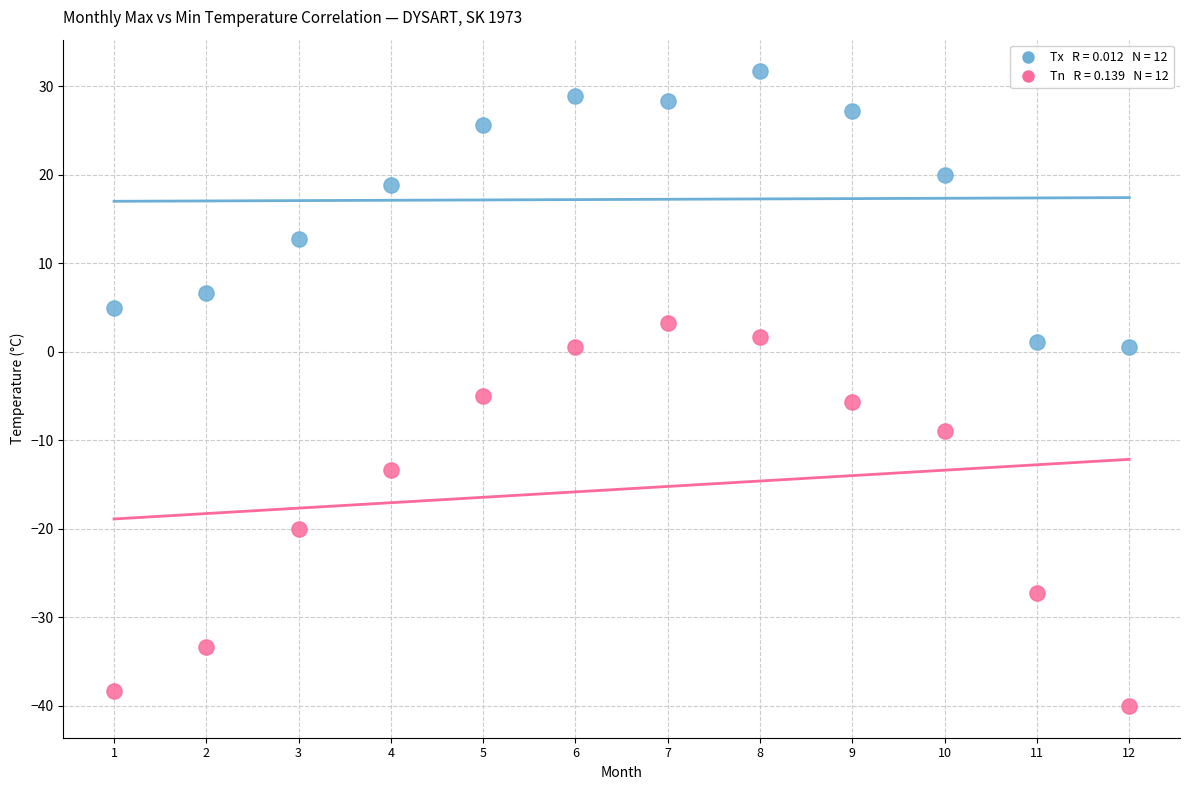

Across all data points, what is the range of Y values (max minus min)?

71.7